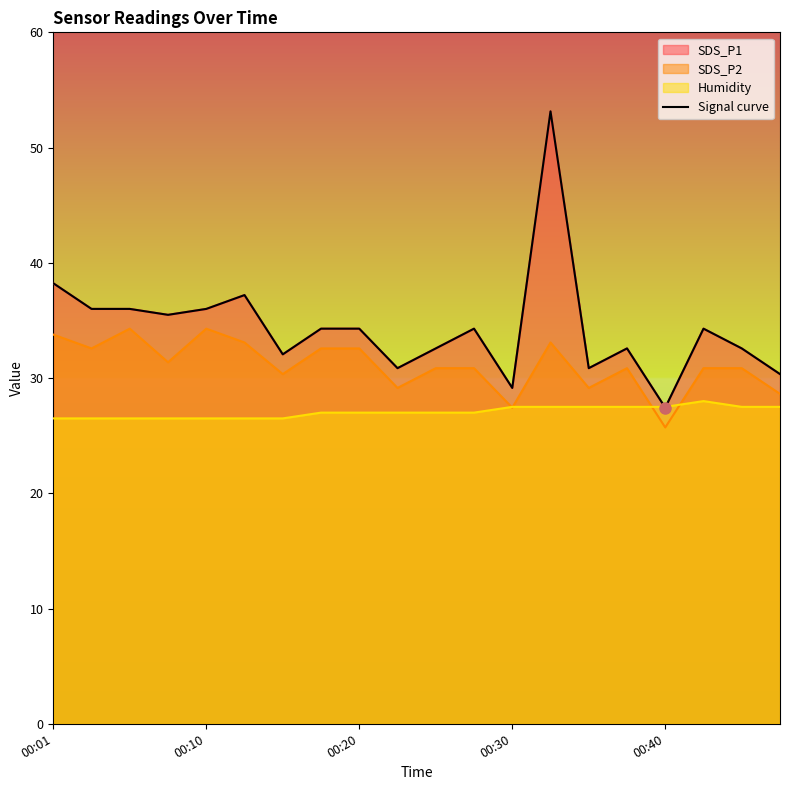

True or false: the data shows 34.3 at 7.

True